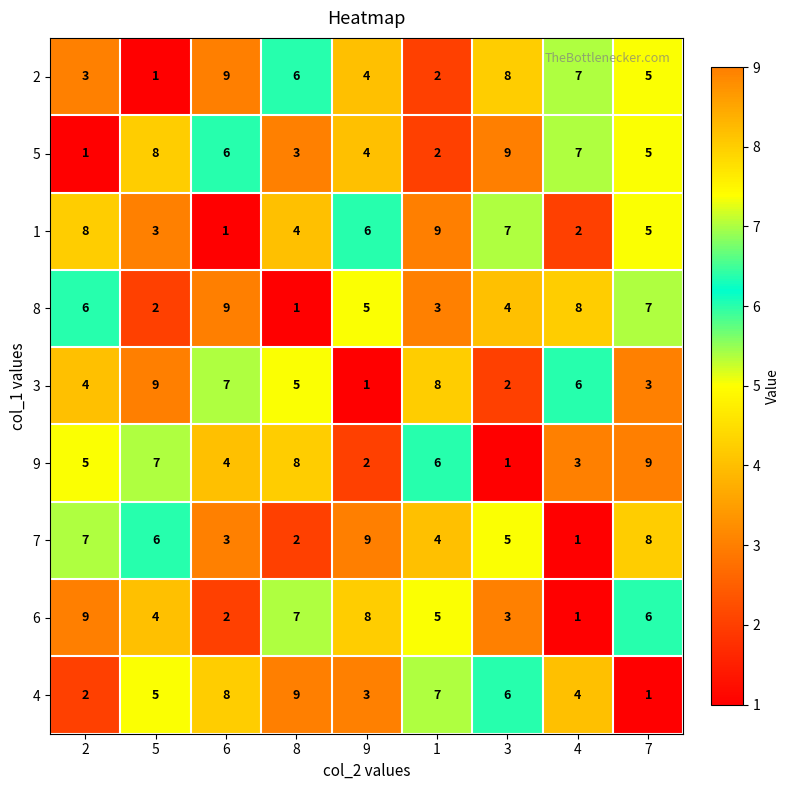

At how many categories does at least one series exceed 6?

9